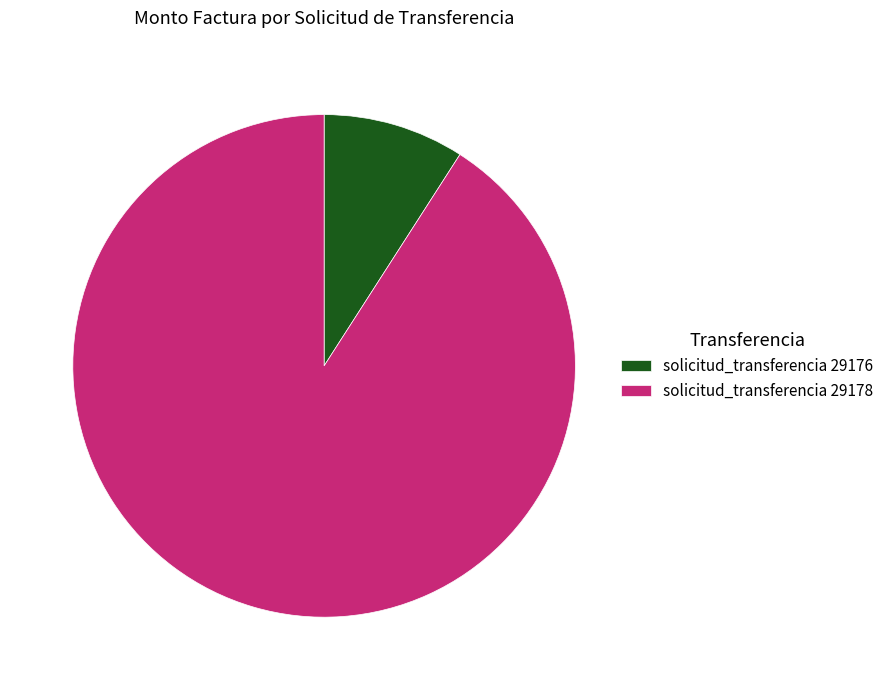

Is the sum of solicitud_transferencia 29176 and solicitud_transferencia 29178 greater than half?

Yes